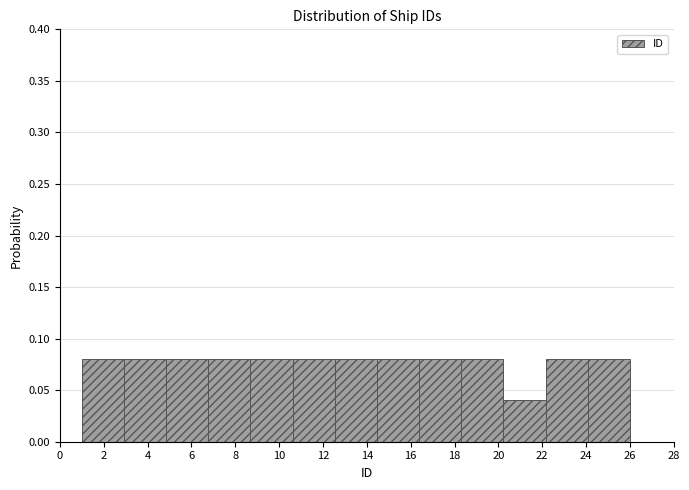

Reading left to right, transcribe this chart: for each bar, give the range it covers on the x-axis and its height. Neither the bar edges nor the heights are printed on the chart, so give them approximately, as read against the axes.

1.0 to 3.0: 0.08
3.0 to 4.8: 0.08
4.8 to 6.8: 0.08
6.8 to 8.6: 0.08
8.6 to 10.6: 0.08
10.6 to 12.6: 0.08
12.6 to 14.4: 0.08
14.4 to 16.4: 0.08
16.4 to 18.4: 0.08
18.4 to 20.2: 0.08
20.2 to 22.2: 0.04
22.2 to 24.0: 0.08
24.0 to 26.0: 0.08